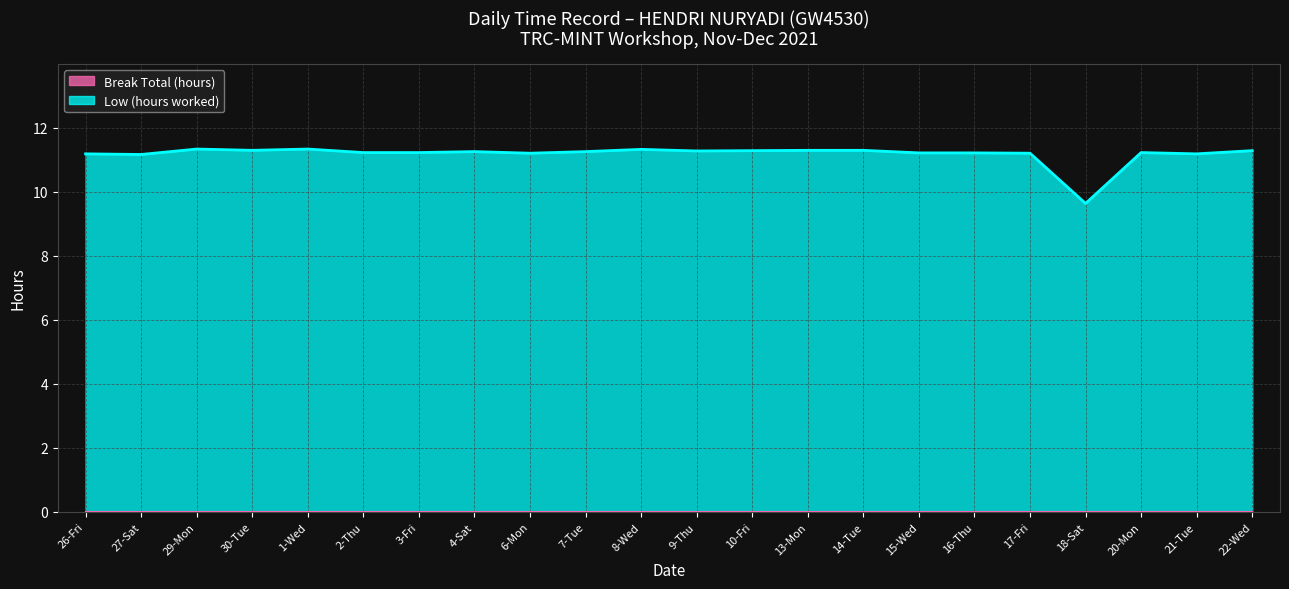

Which label corresponds to the largest value in the chart?

29-Mon